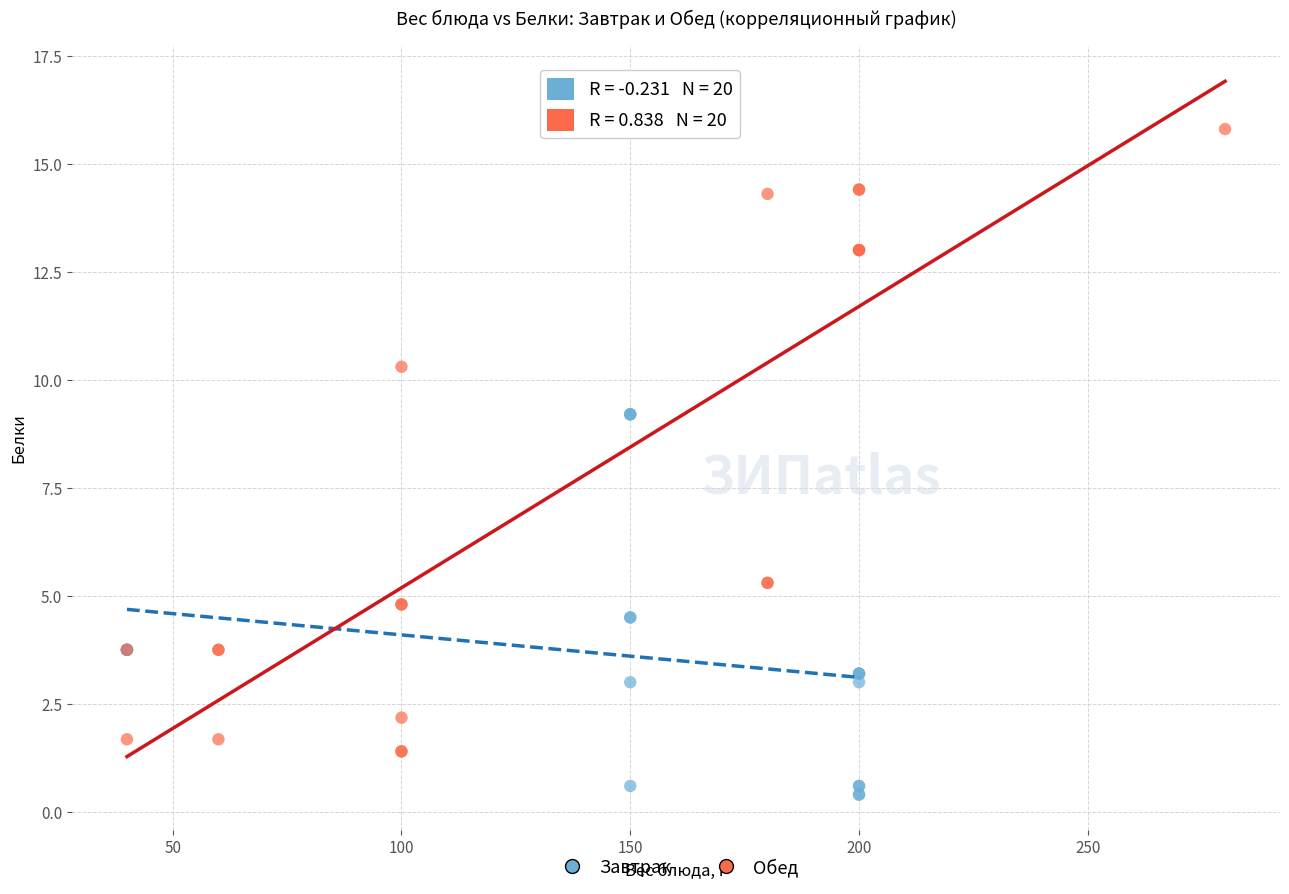

Which series has the largest Y range (max minus min)?

Обед